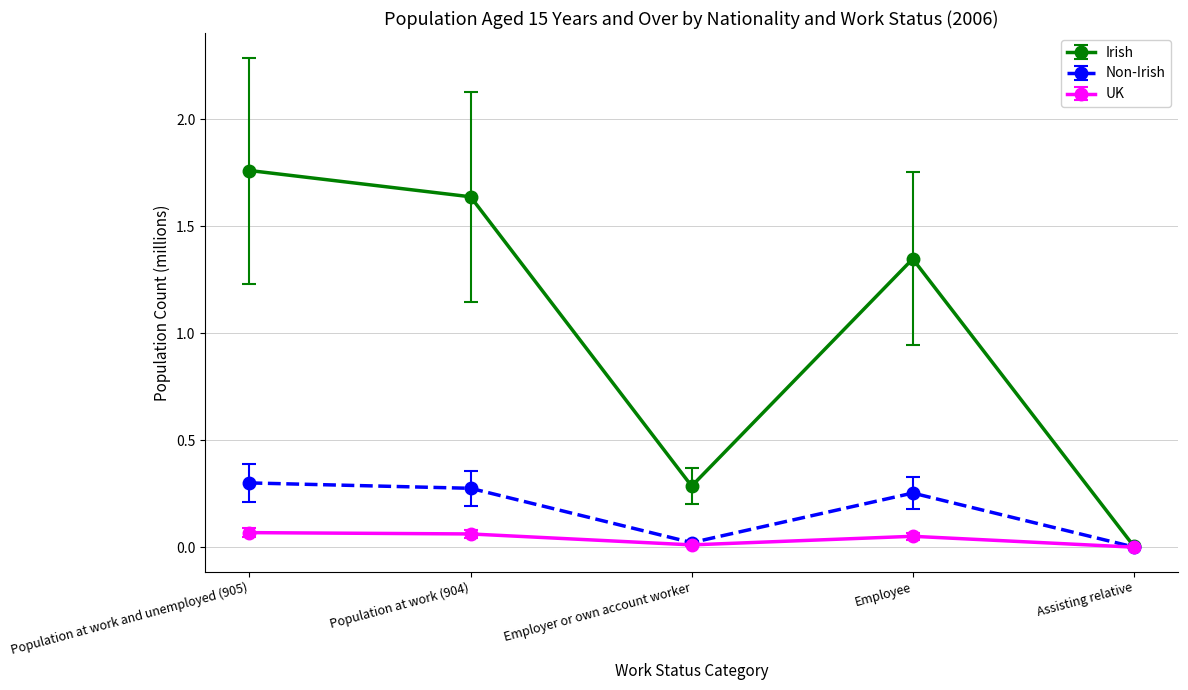

Is it true that UK equals 0.0 at Assisting relative?

True